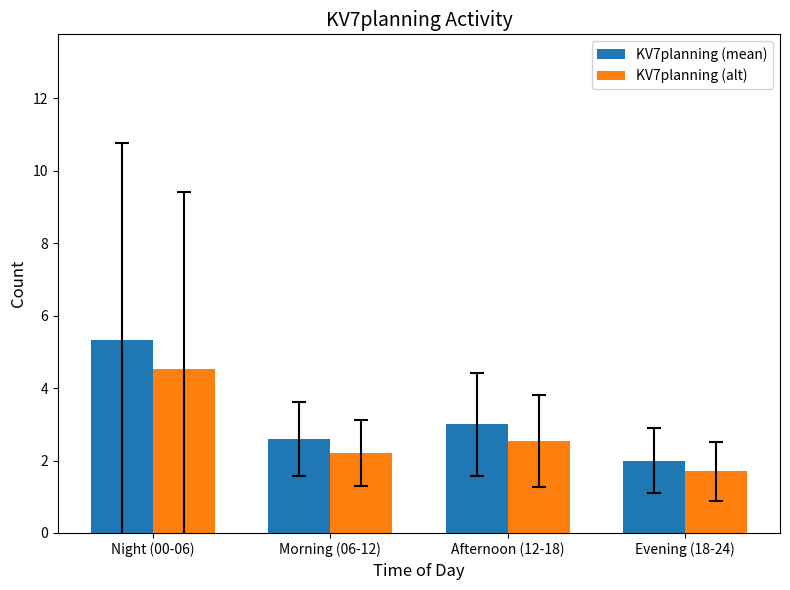

What is the label of the 2nd bar from the right?

Afternoon (12-18)